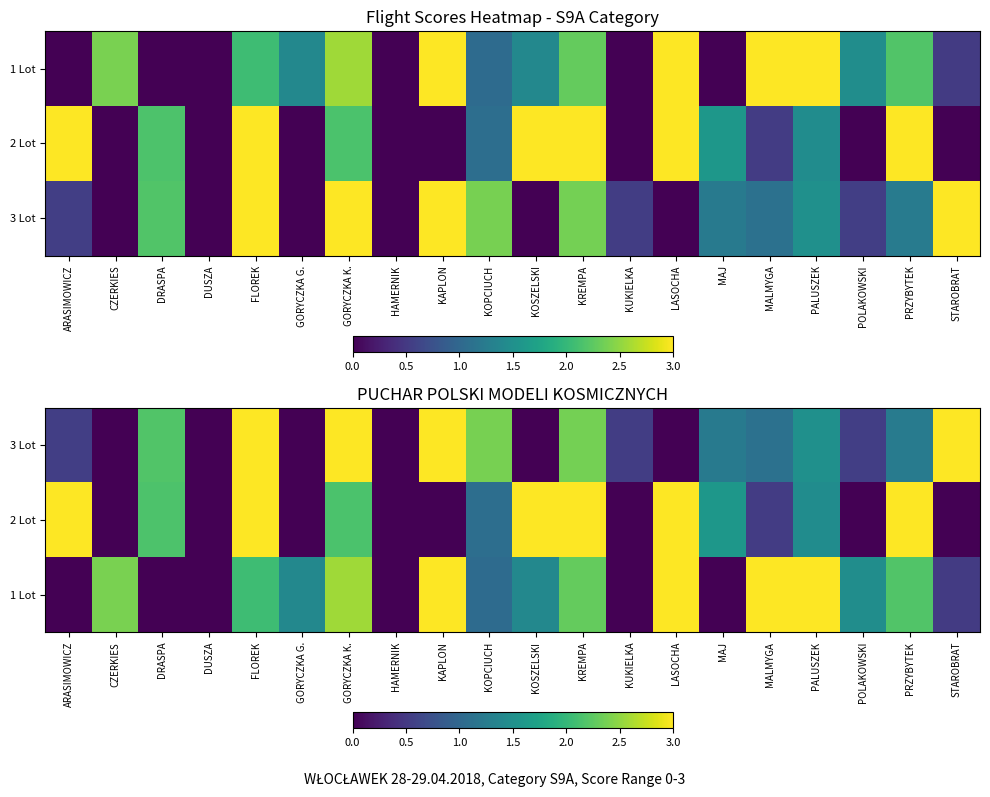

Is the value of 3 Lot at DUSZA greater than the value of 1 Lot at PALUSZEK?

No